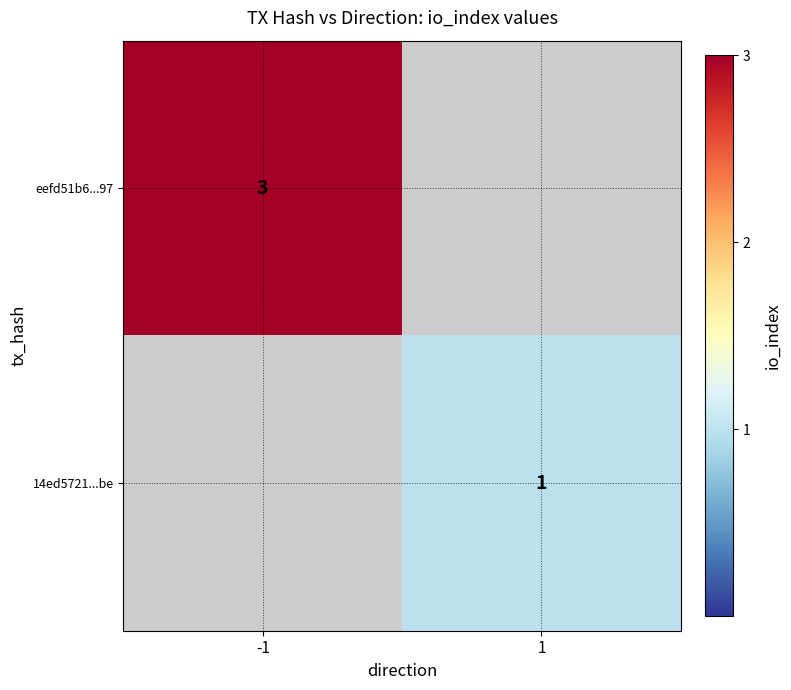

The value of 14ed5721...be at 1 is 0.4. True or false?

False